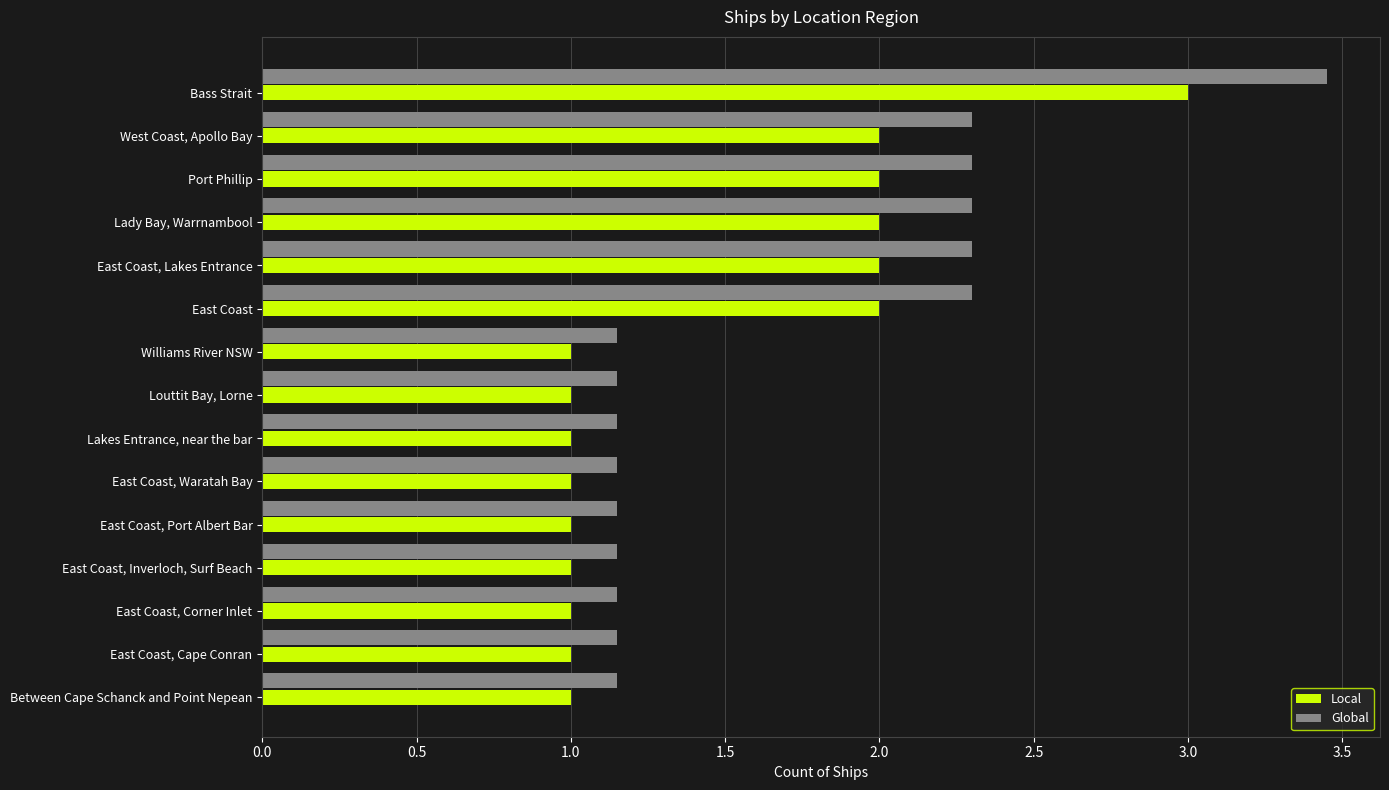

Which series has the largest total across all categories?

Global